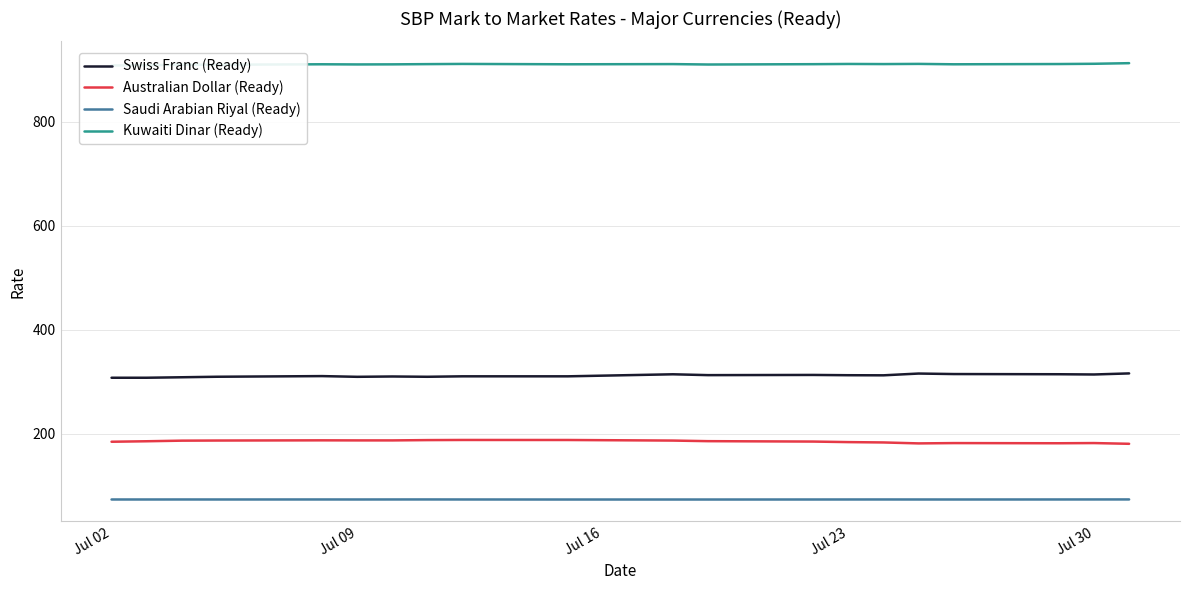

Which series has the widest spread of values?

Swiss Franc (Ready)